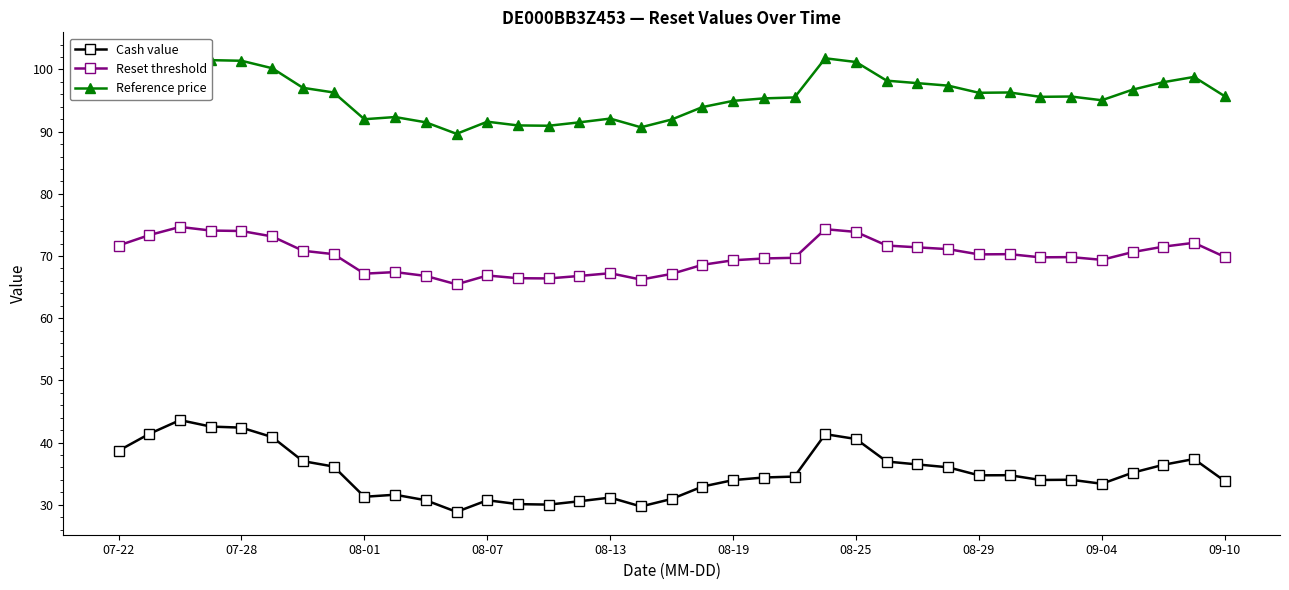

The value of Reset threshold at 34 is 96.9. True or false?

False